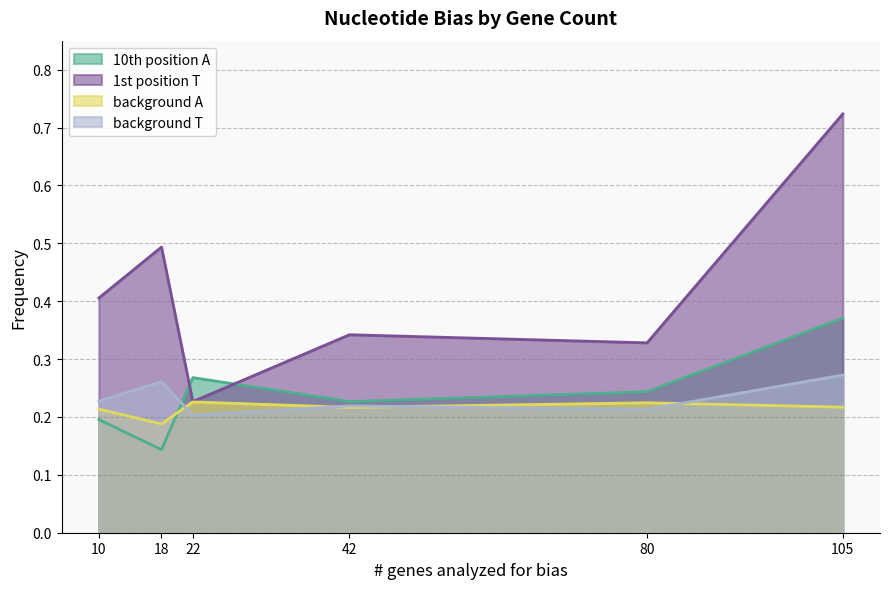

Is it true that 1st position T equals 0.2 at 10?

False